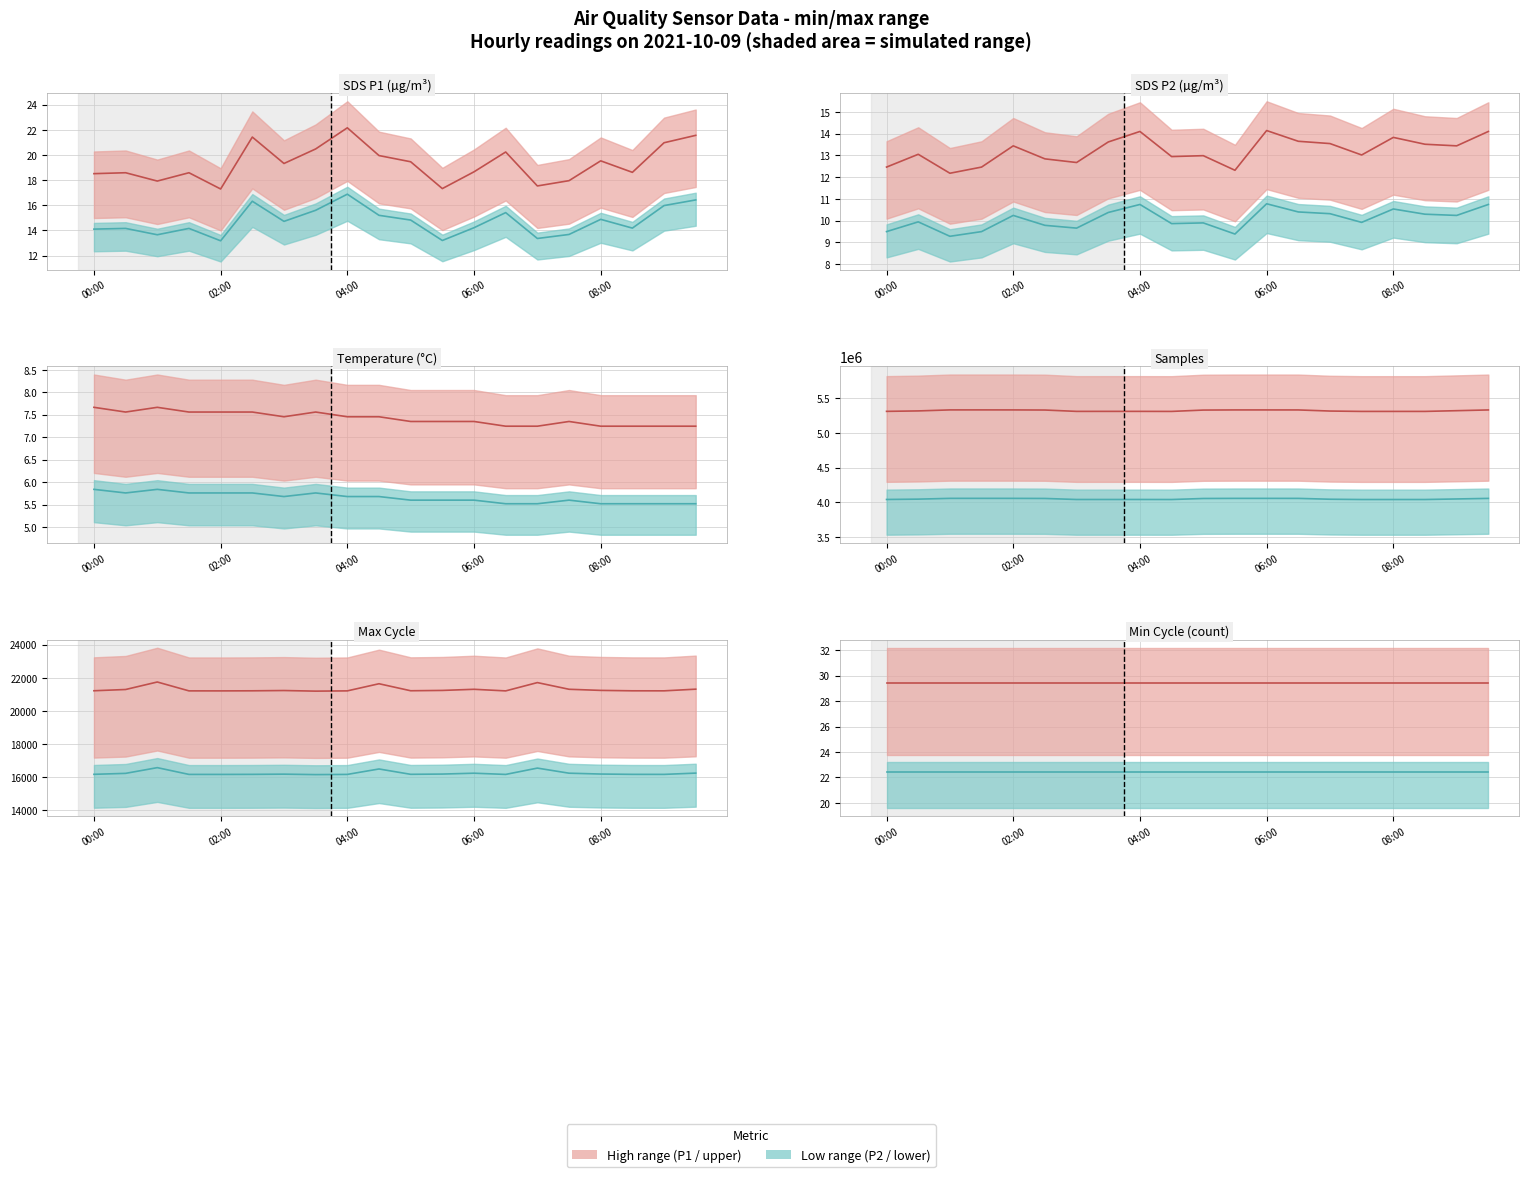

At 7, list the series in order from largest to smallest.

High metric, Low metric